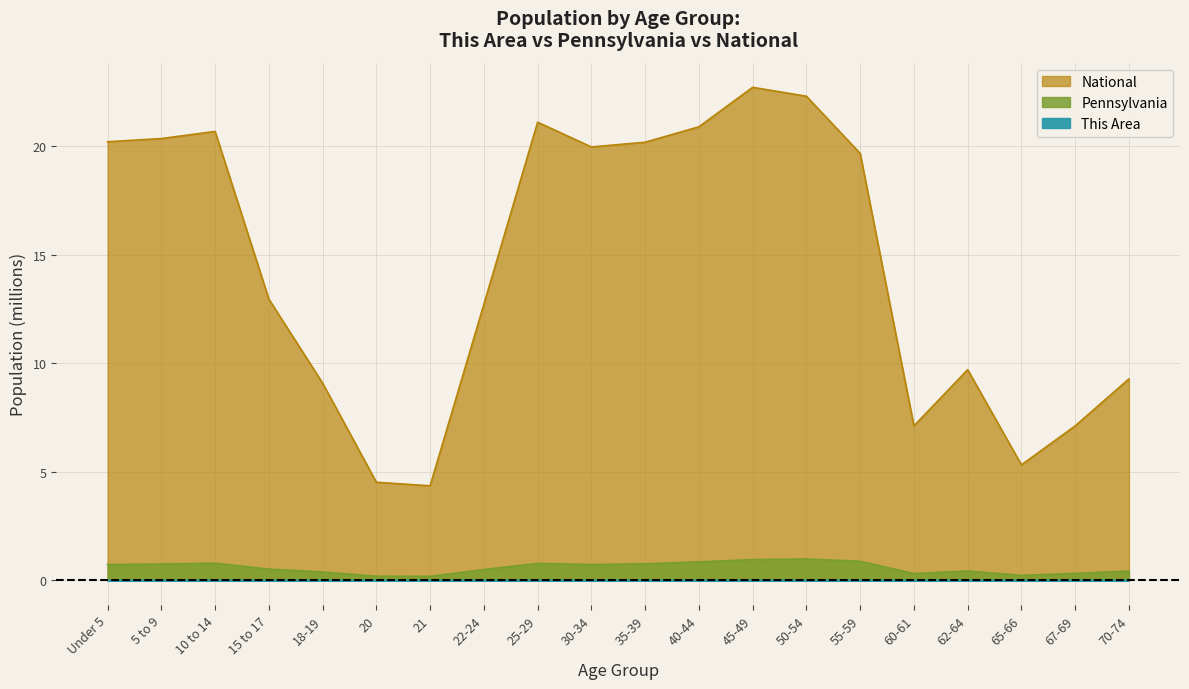

Between 55-59 and 35-39, which is larger?

35-39